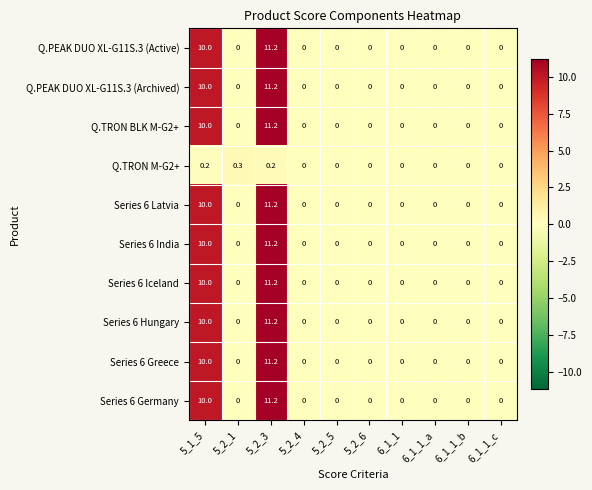

The Series 6 Greece series shows 5.5 at 5_2_6. True or false?

False